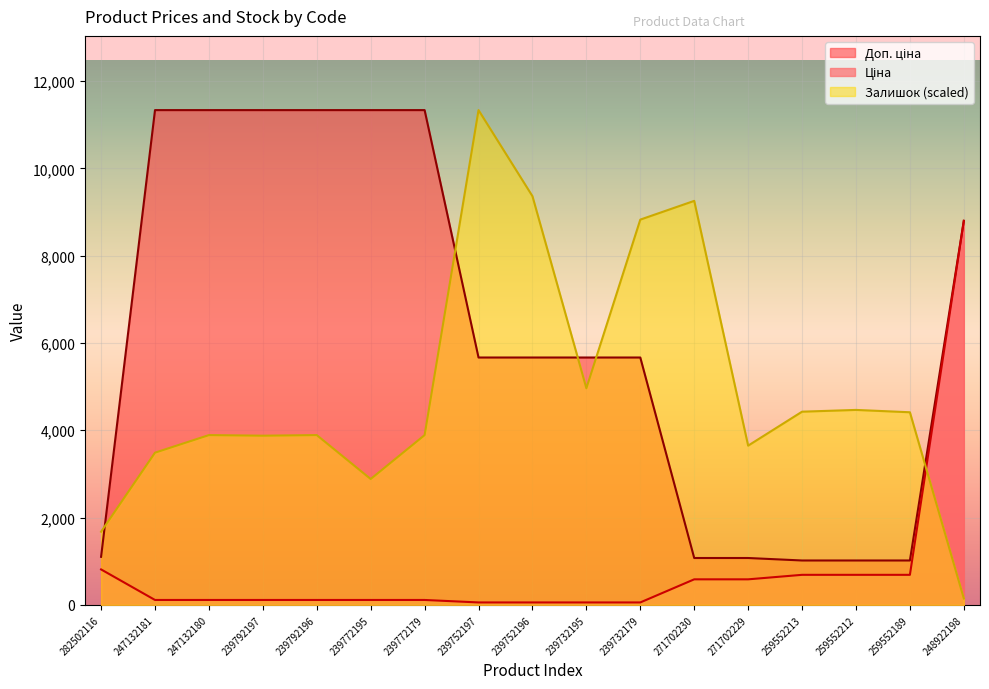

Which series has the largest range (max minus min)?

Залишок (scaled)